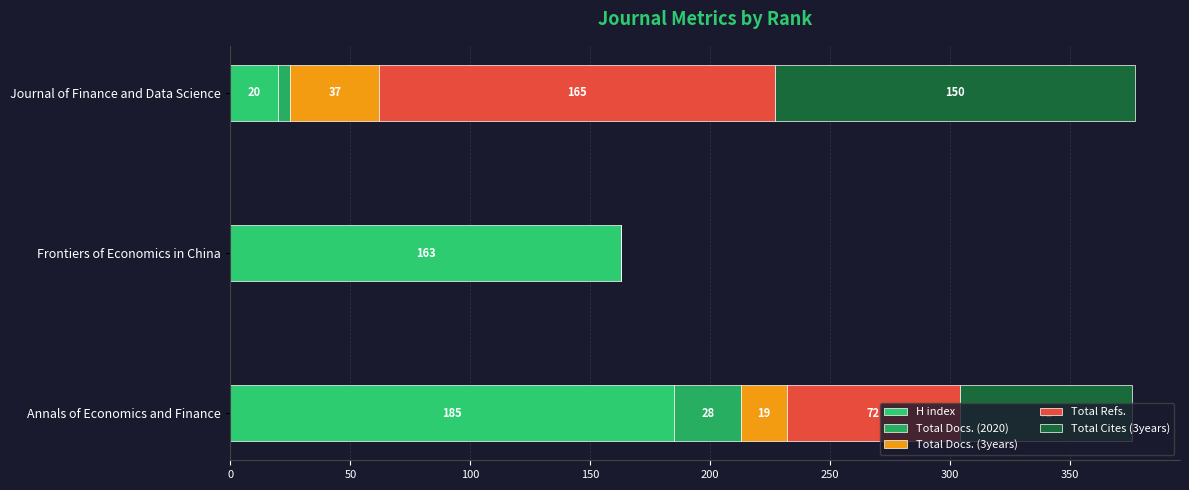

What is the maximum value for H index?

185